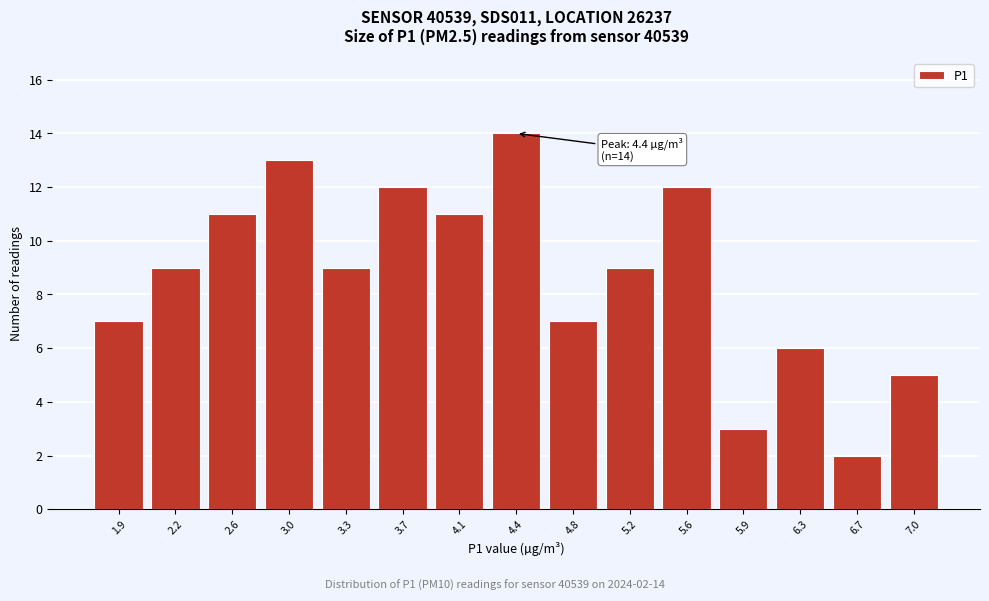

Reading left to right, what are all the values shown in this chart?

1.9=7	2.2=9	2.6=11	3.0=13	3.3=9	3.7=12	4.1=11	4.4=14	4.8=7	5.2=9	5.6=12	5.9=3	6.3=6	6.7=2	7.0=5